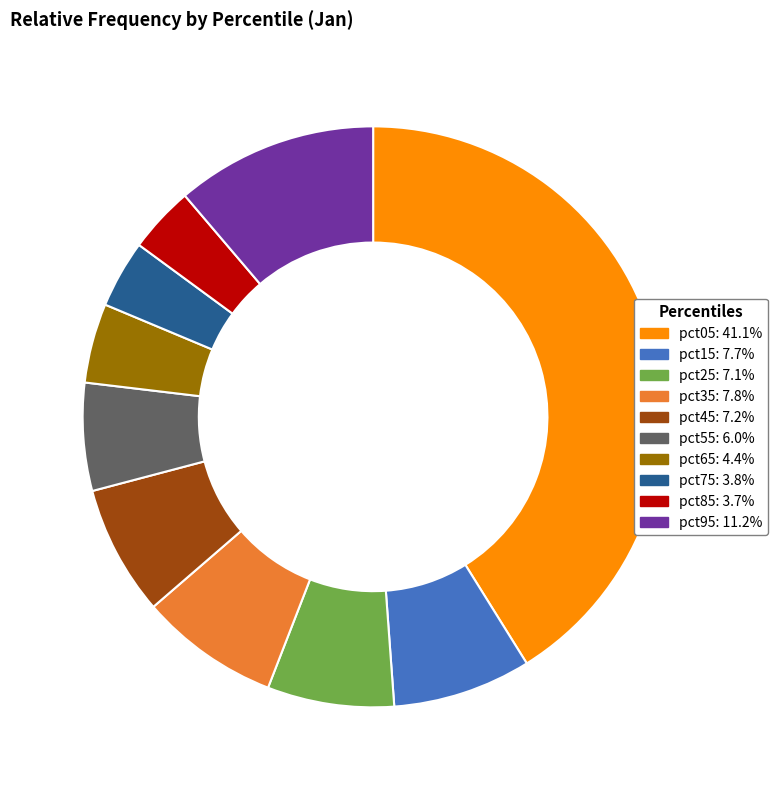

The pct75 slice represents 4% of the pie. True or false?

True